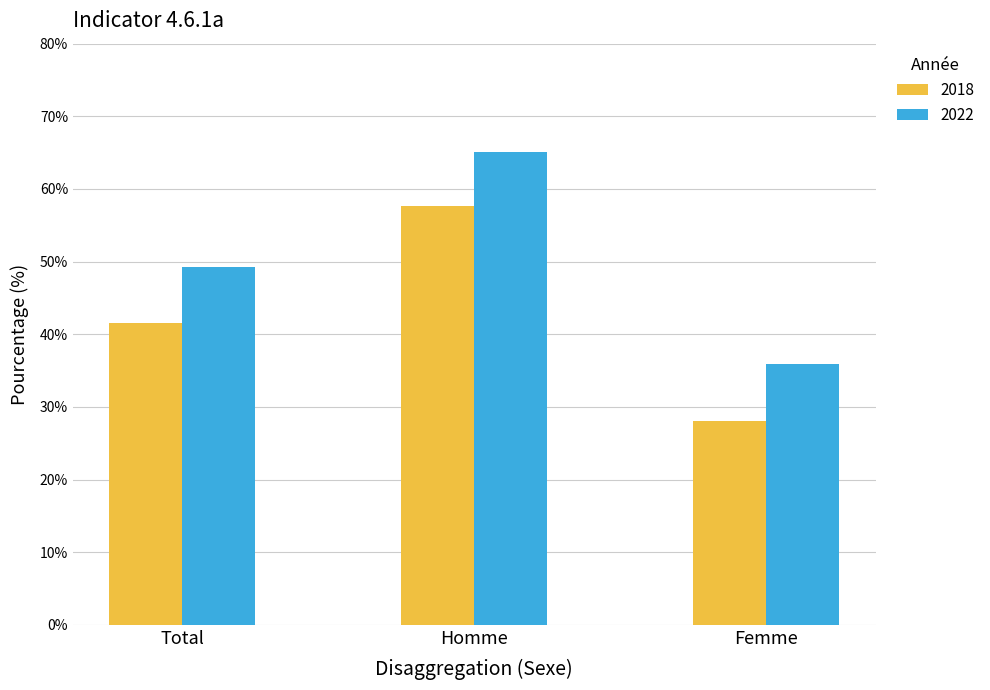

What is the spread (max minus min) of values at Total?

7.8